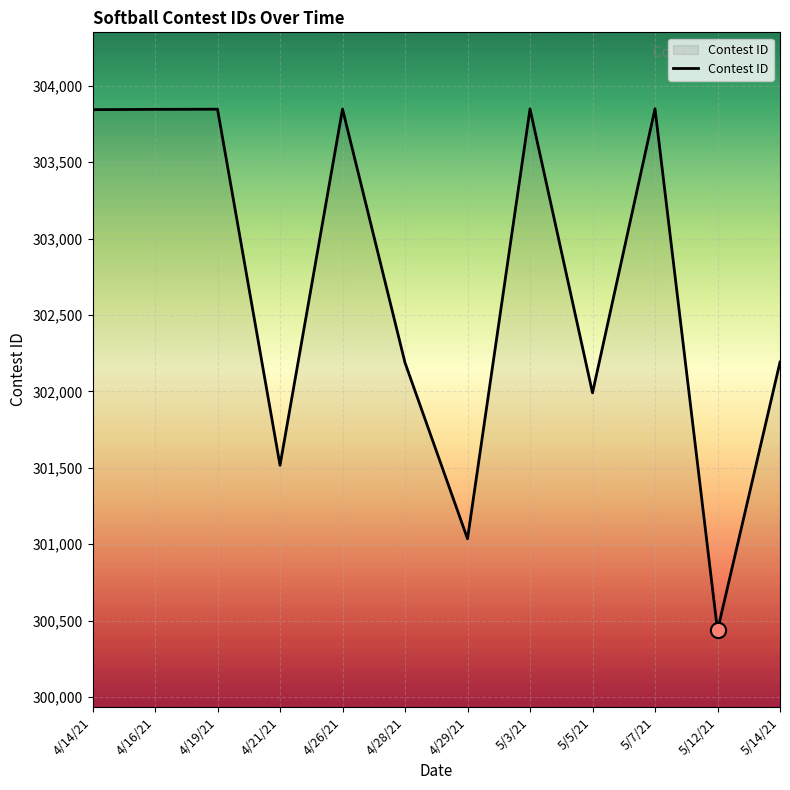

What is the change in value from 4/28/21 to 4/29/21?

-1152